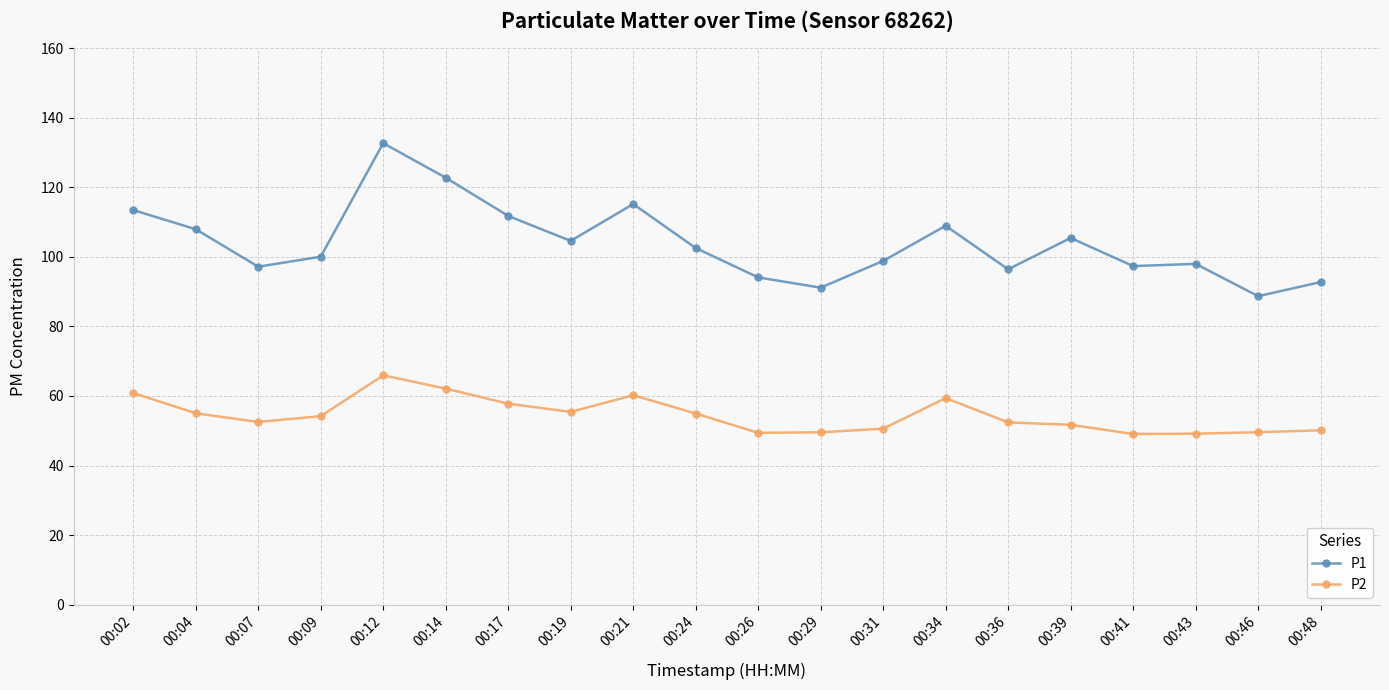

True or false: P2 and P1 cross at least once.

False